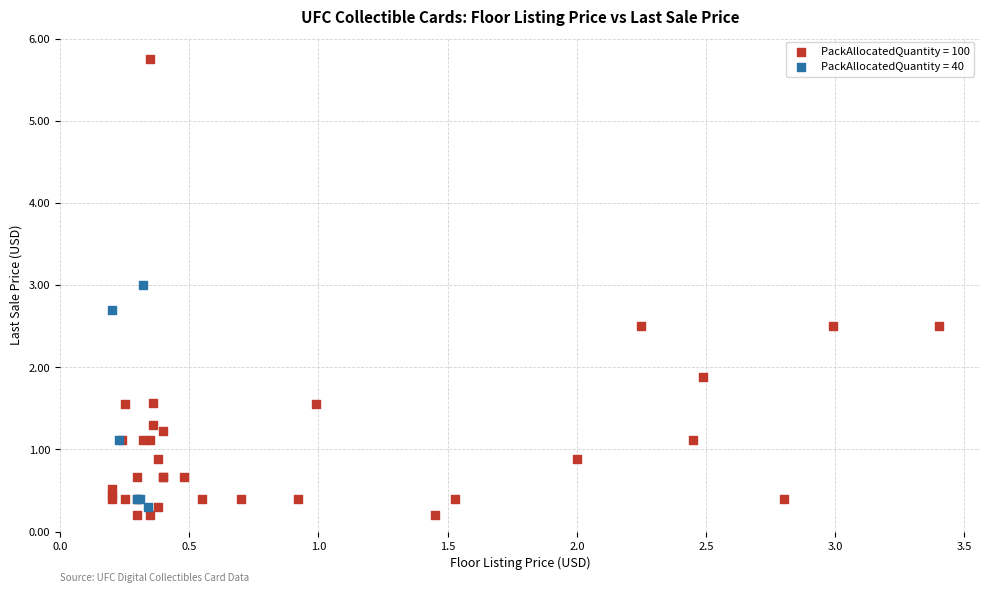

Which series contains the highest Y value?

PackAllocatedQuantity = 100